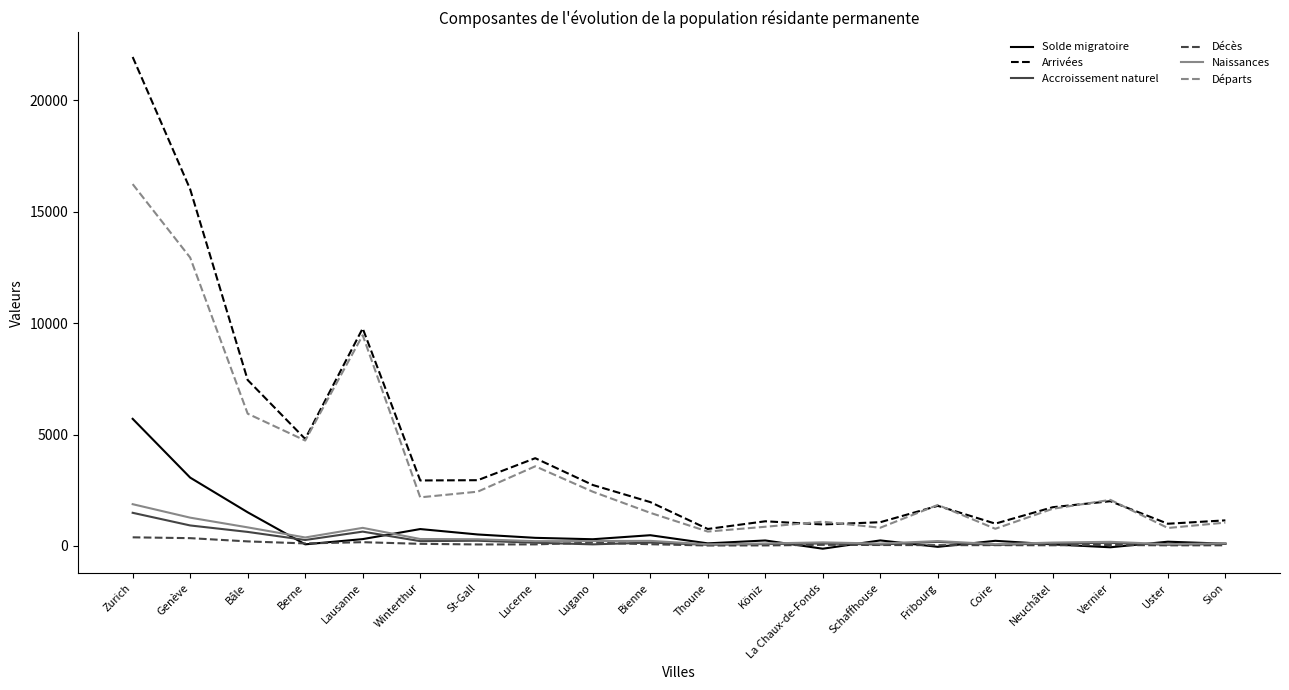

True or false: Départs and Naissances cross at least once.

False